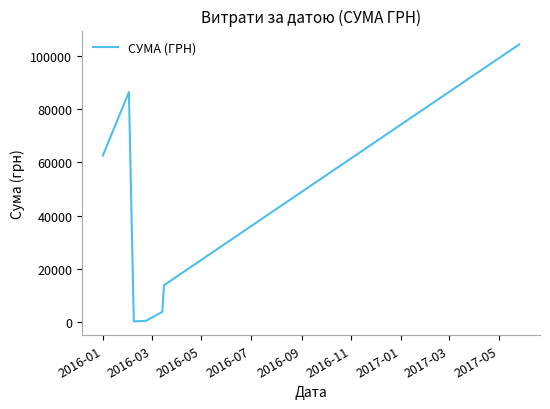

What is the maximum value shown in the chart?

104400.0